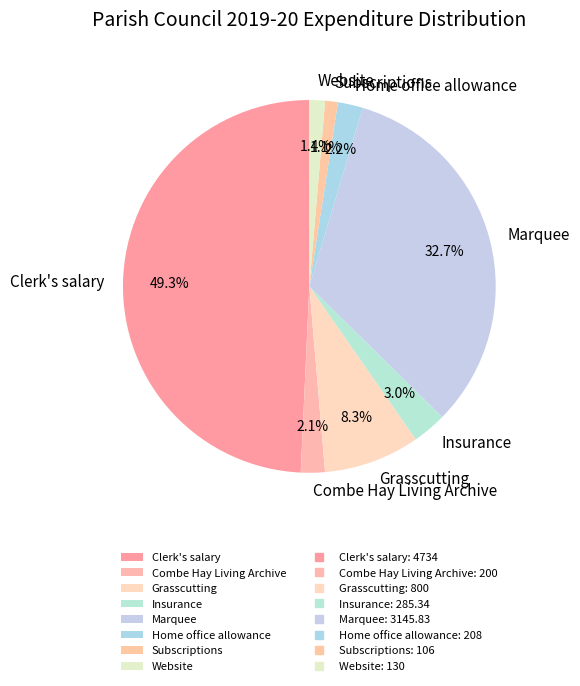

Approximately how many times larger is the value at Subscriptions compared to Combe Hay Living Archive?

0.5